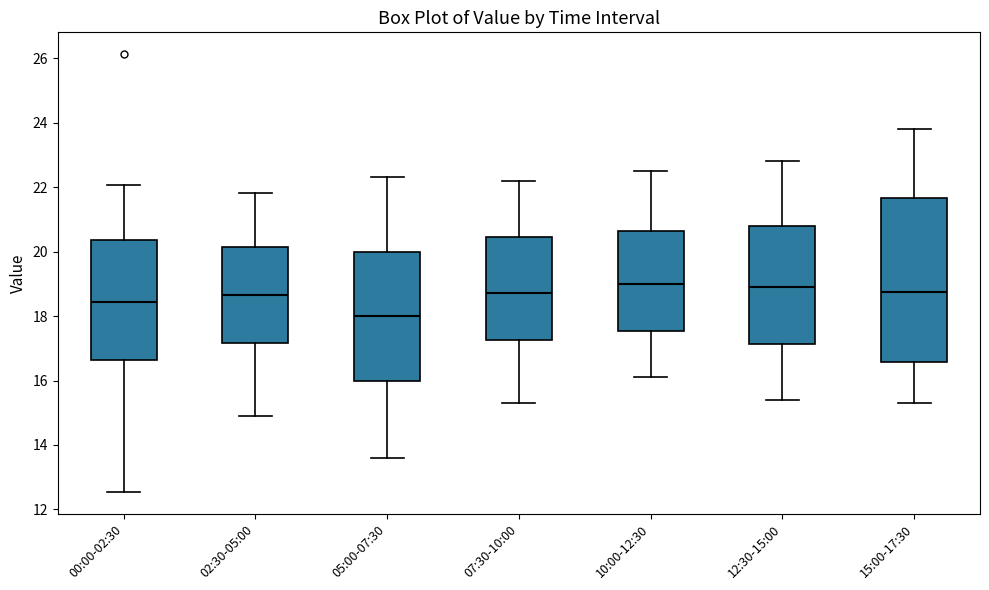

Where does the upper whisker of the box for 12:30-15:00 end on the y-axis? The values are not printed on the chart, so give them approximately, as read against the axis.

22.8